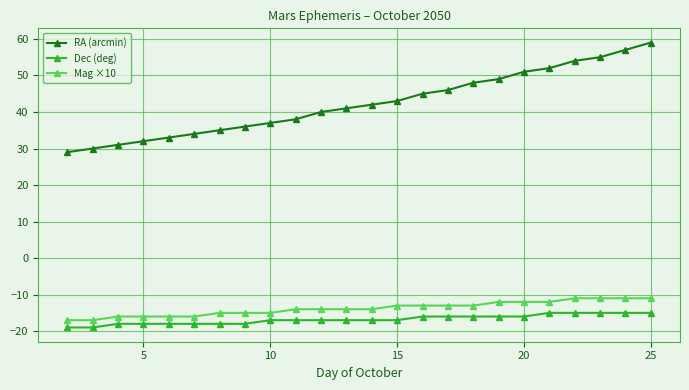

Which series has the largest total across all categories?

RA (arcmin)